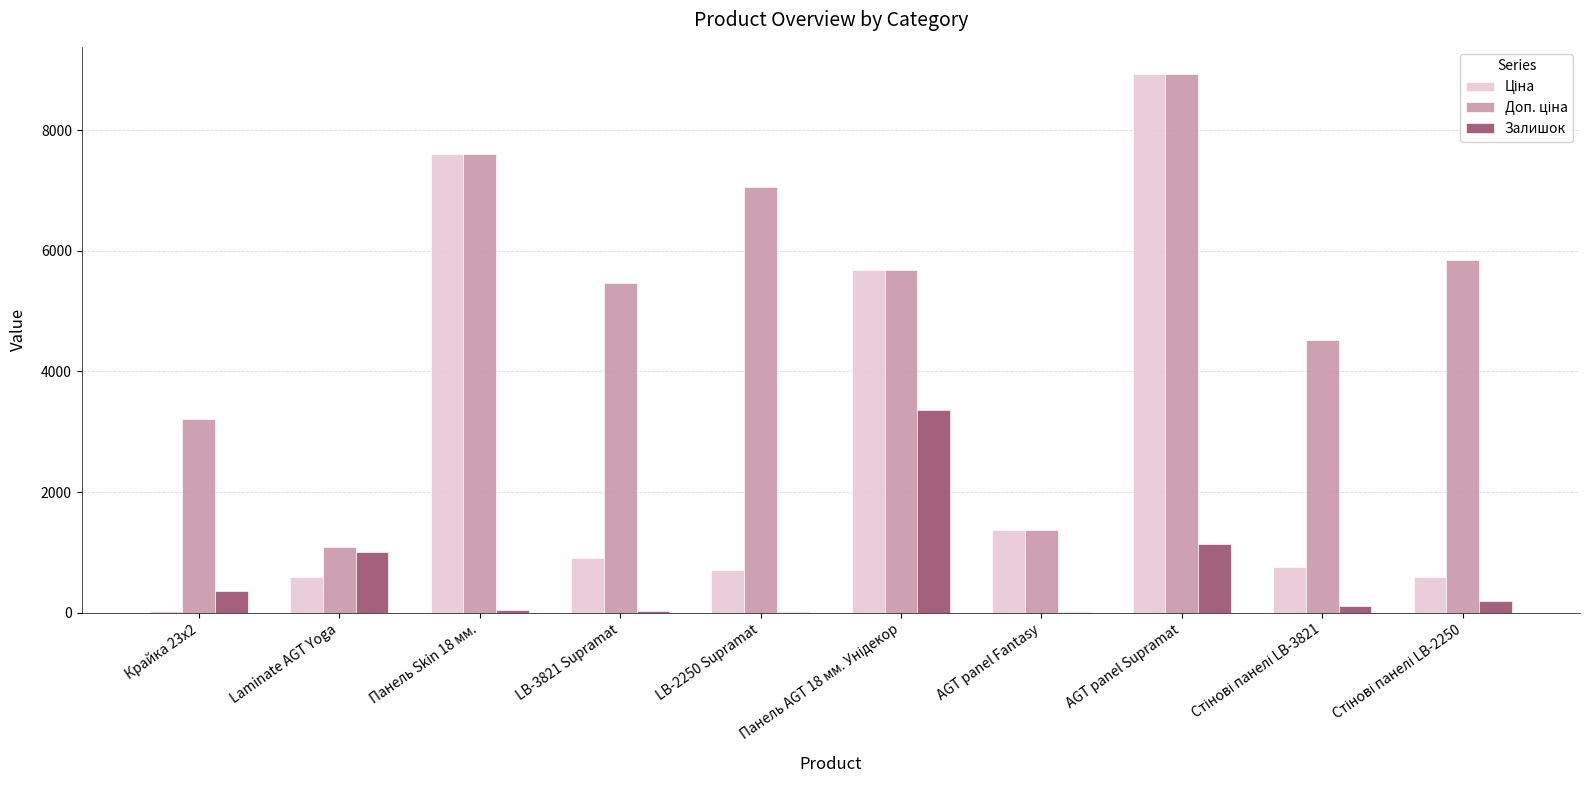

At which category is the sum across all series the highest?

AGT panel Supramat